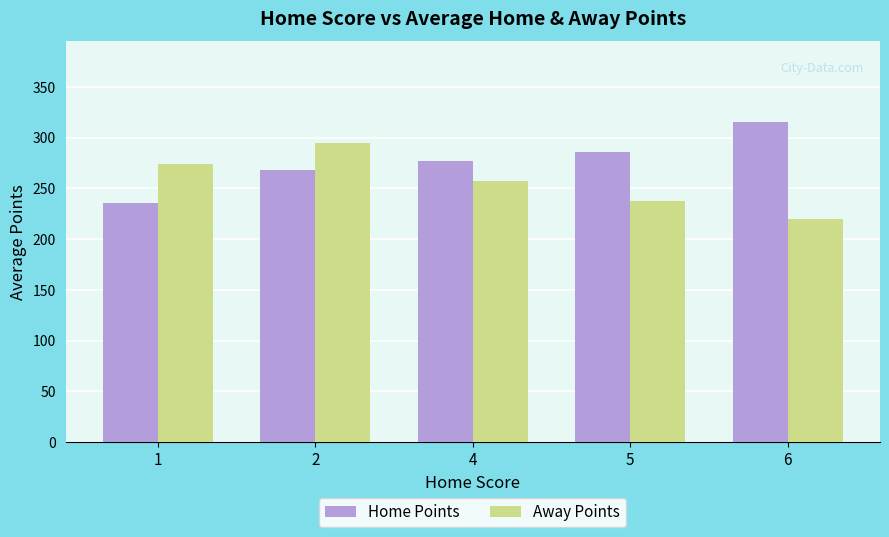

What is the total value across all series at 1?

509.7